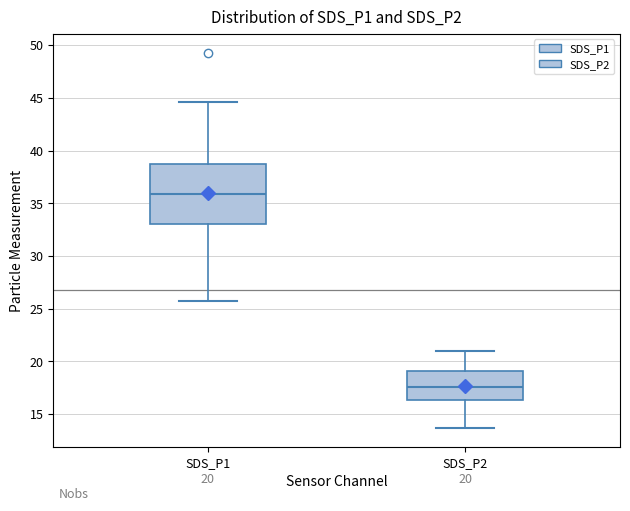

Which box is the tallest, from its lower edge to its upper edge?

SDS_P1